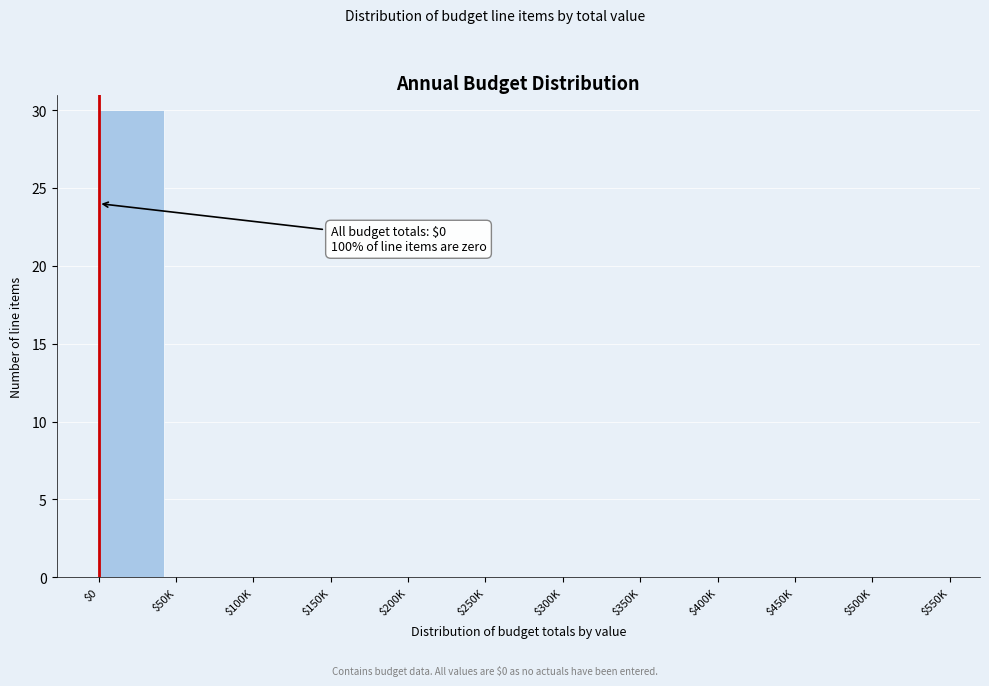

Is it true that the value at $300K is 0?

True